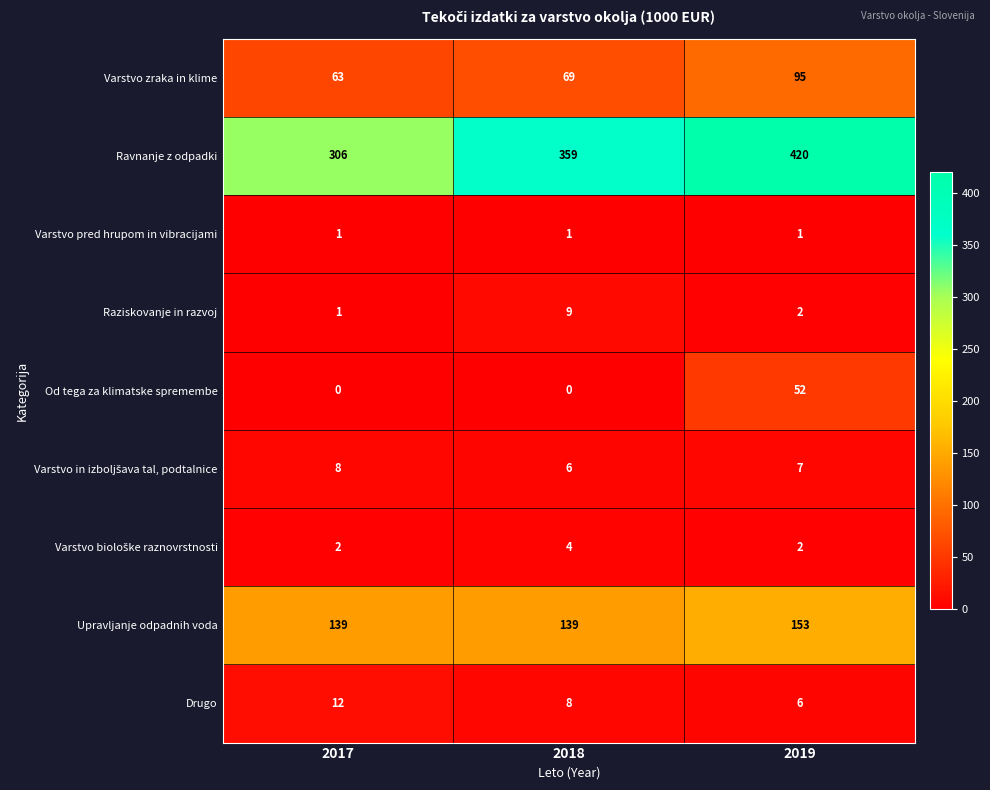

Which category has the lowest value in the Varstvo zraka in klime series?

2017